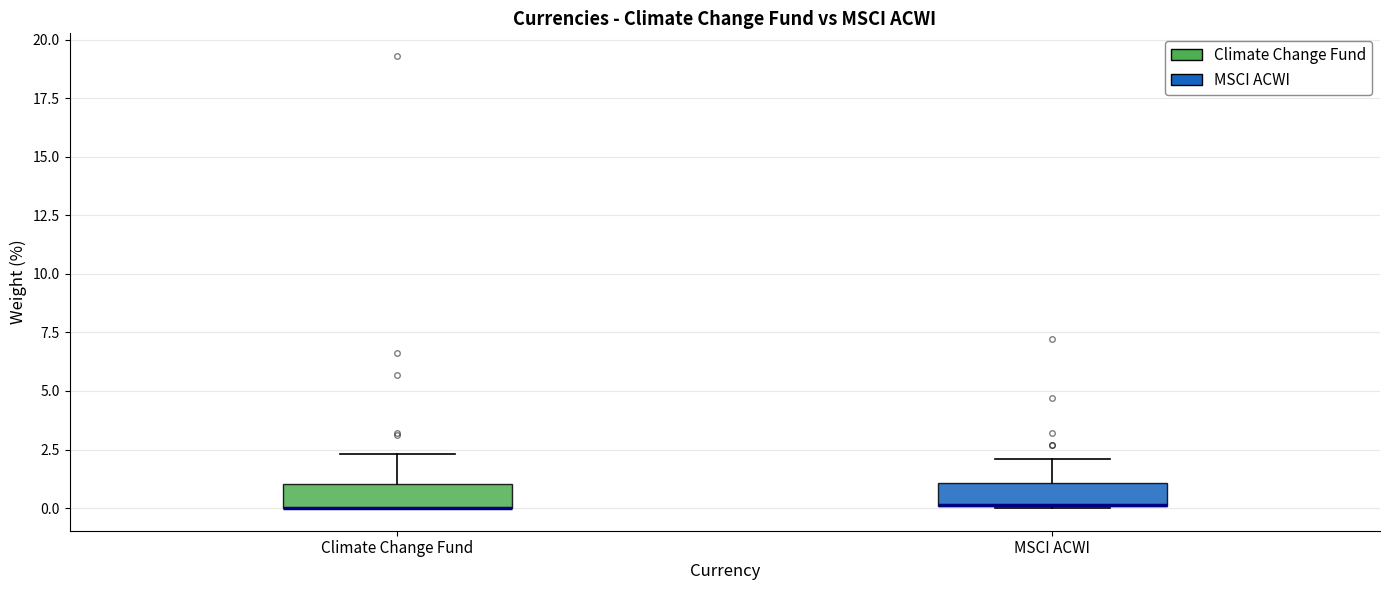

Reading left to right, transcribe this box plot: for each box, give where its median line is, the range the box spans, and where its two whiskers end, as read against the y-axis. The values are not printed on the chart, so give them approximately, as read against the axis.

Climate Change Fund: median 0.0 (drawn on the box's lower edge), box 0.0 to 1.0, whiskers 0.0 to 2.5
MSCI ACWI: median 0.0 (drawn on the box's lower edge), box 0.0 to 1.0, whiskers 0.0 to 2.0